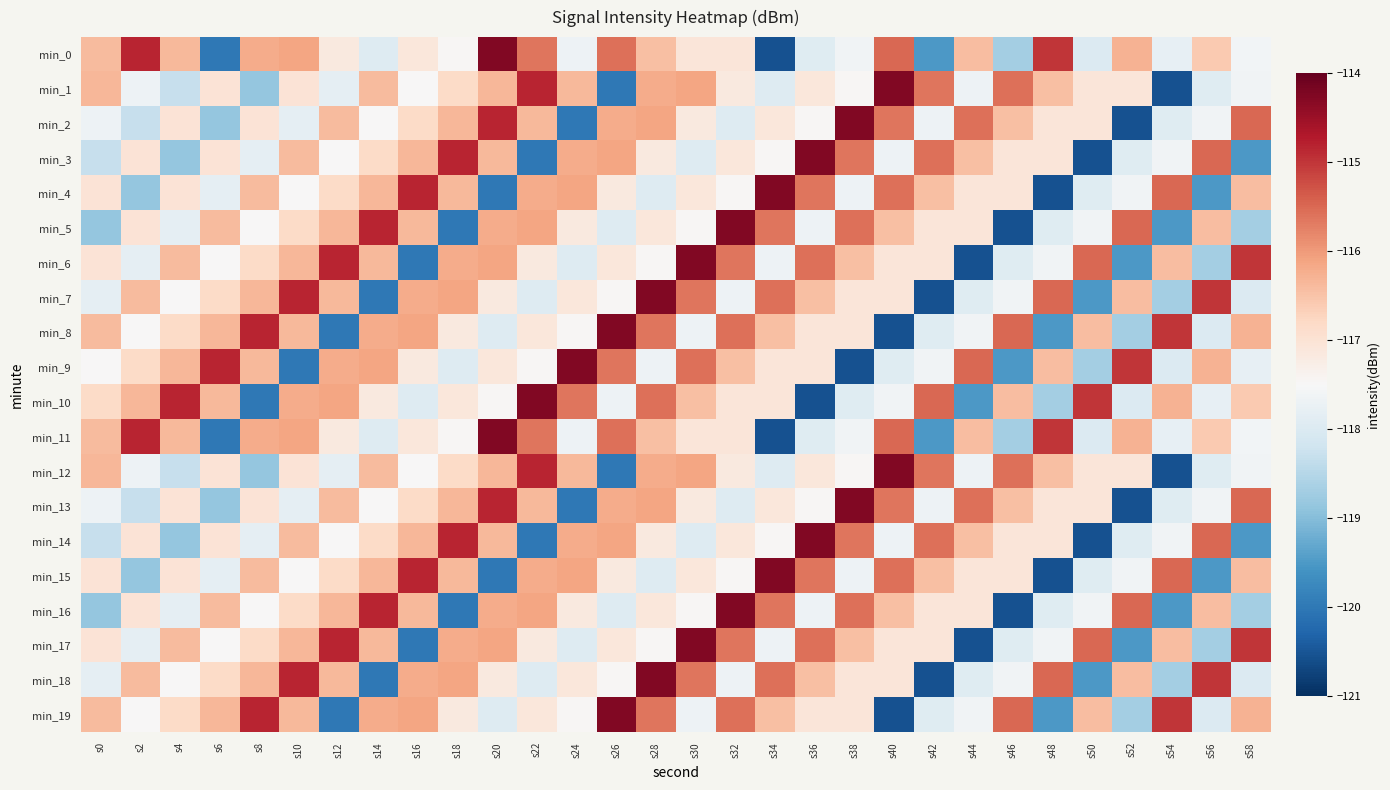

What is the greatest value displayed?

-114.3